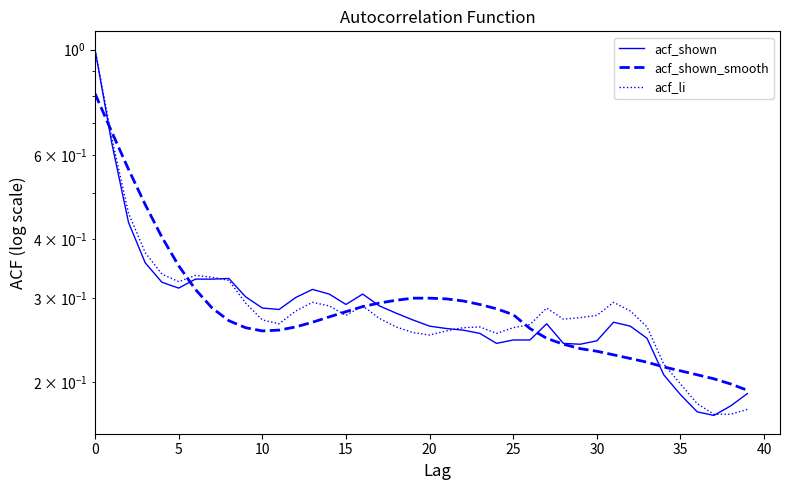

What is the label of the 20th point from the left?

19